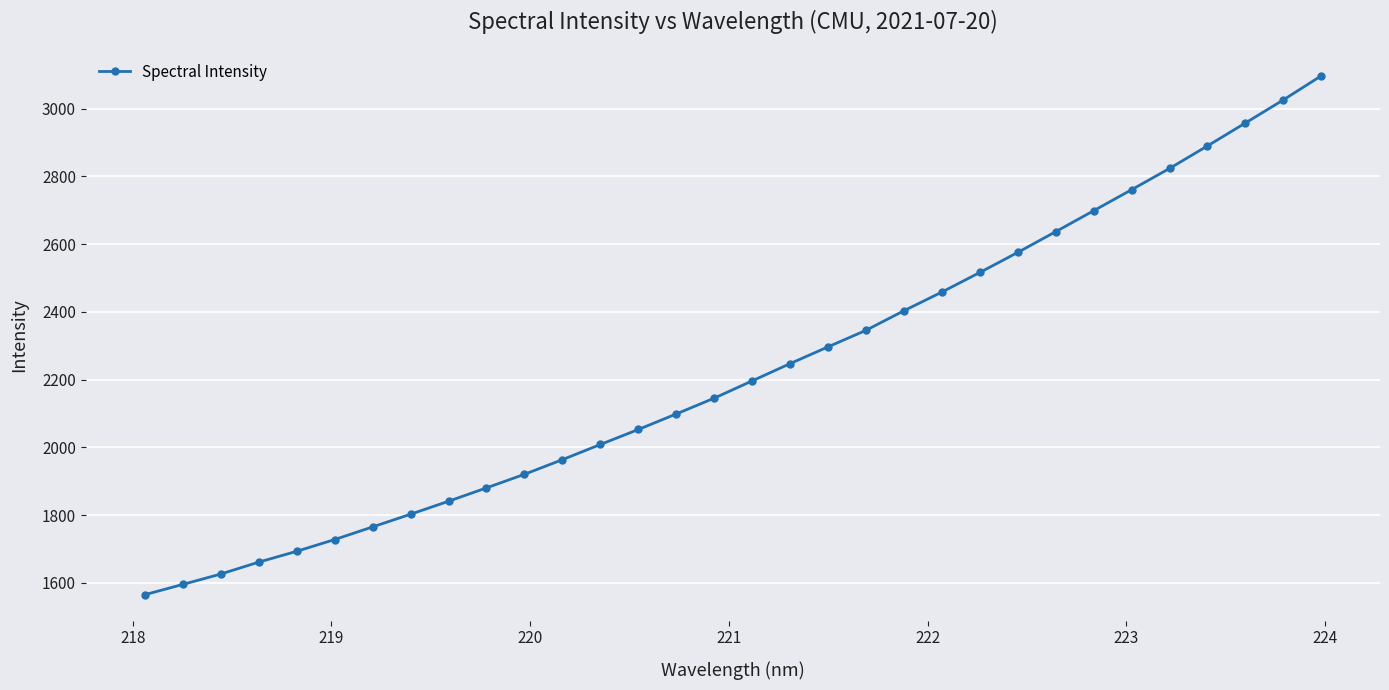

What is the value of the 13th point from the left?

2008.8